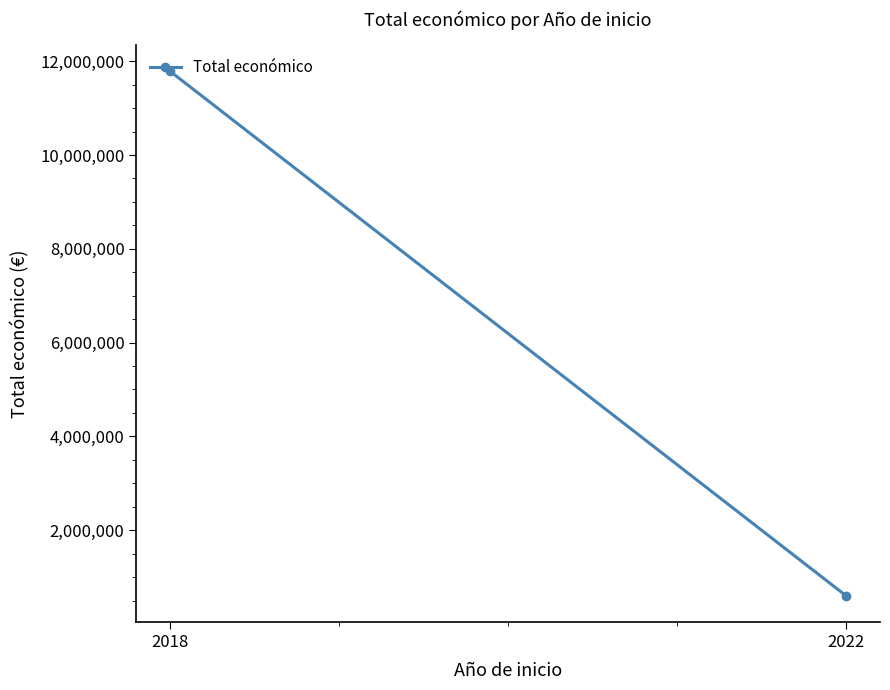

How many lines are shown in the chart?

1